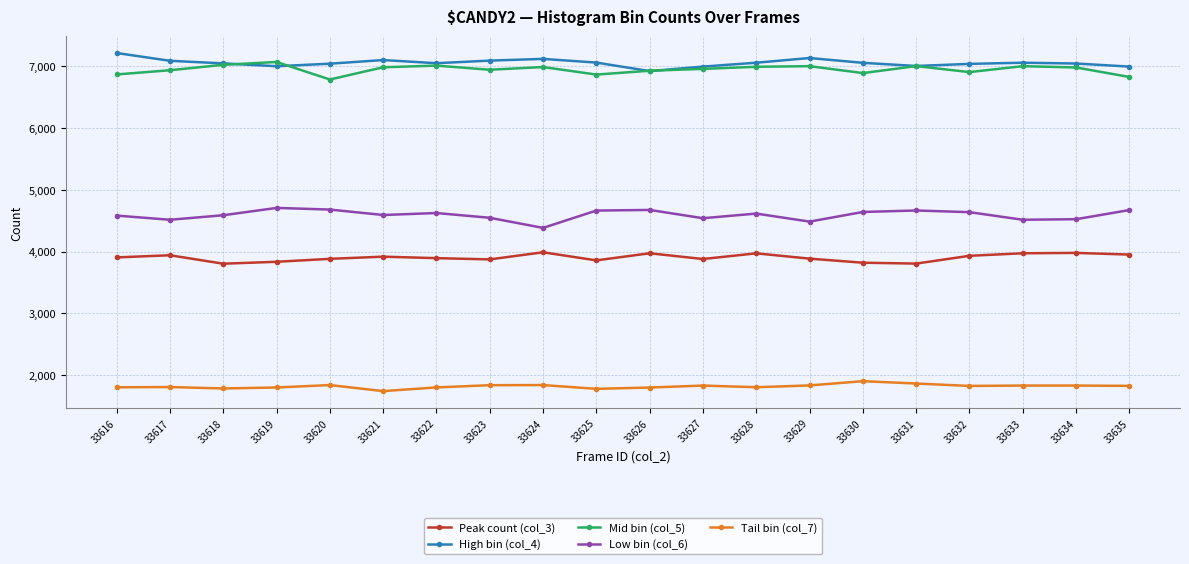

Count the number of categories in the chart.

20